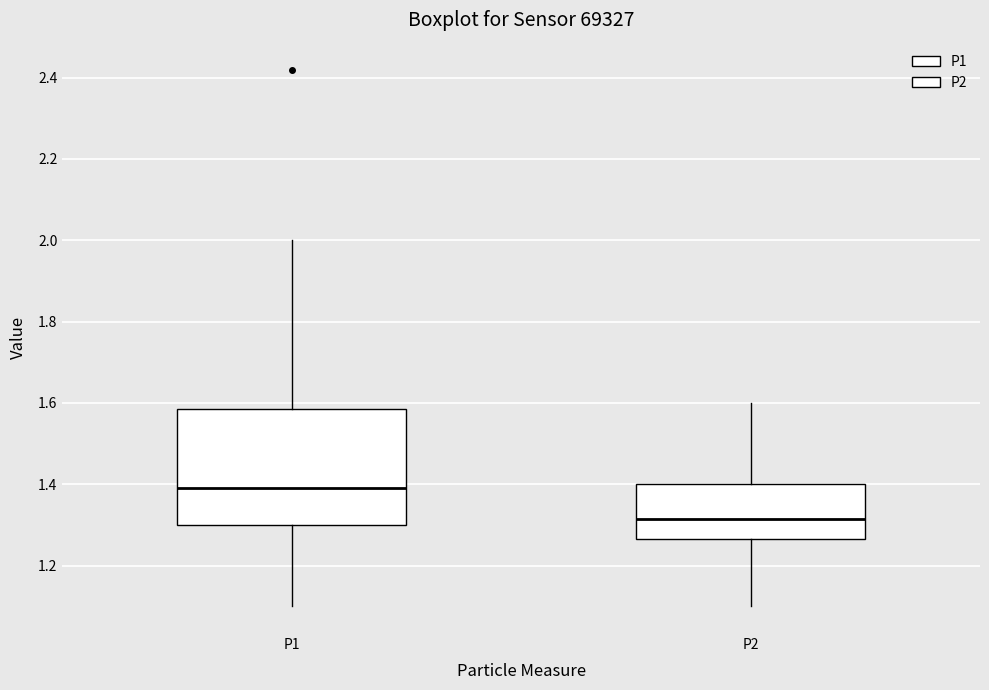

Reading left to right, transcribe this box plot: for each box, give where its median line is, the range the box spans, and where its two whiskers end, as read against the y-axis. The values are not printed on the chart, so give them approximately, as read against the axis.

P1: median 1.40, box 1.30 to 1.58, whiskers 1.10 to 2.00
P2: median 1.32, box 1.26 to 1.40, whiskers 1.10 to 1.60